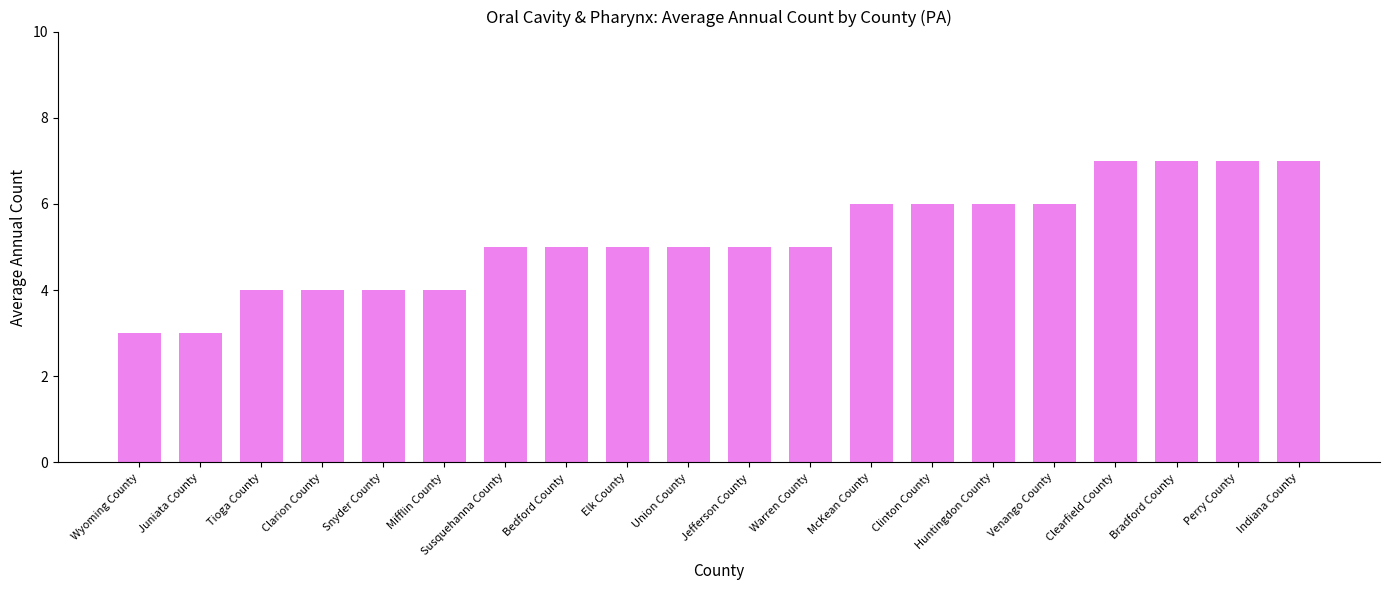

How many bars are there in total?

20